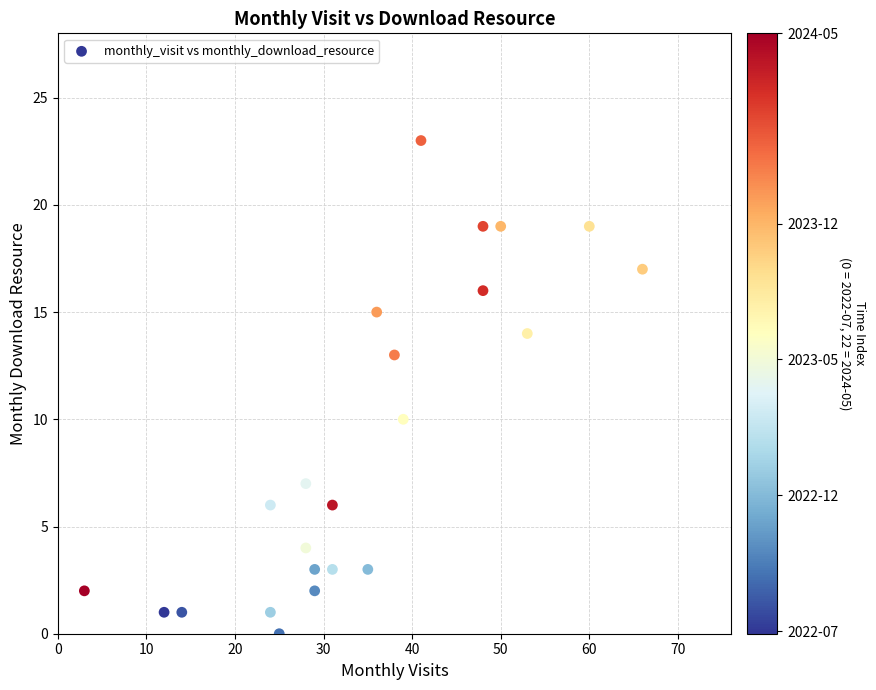

What Y value in the scatter plot is closest to 11?

10